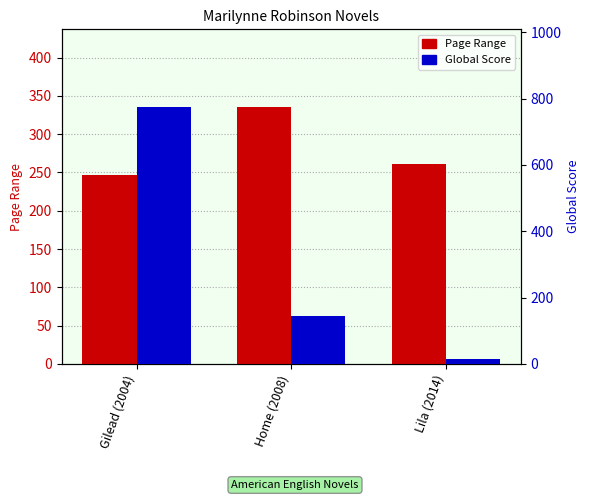

What is the difference between the maximum and minimum values in the Page Range series?

89